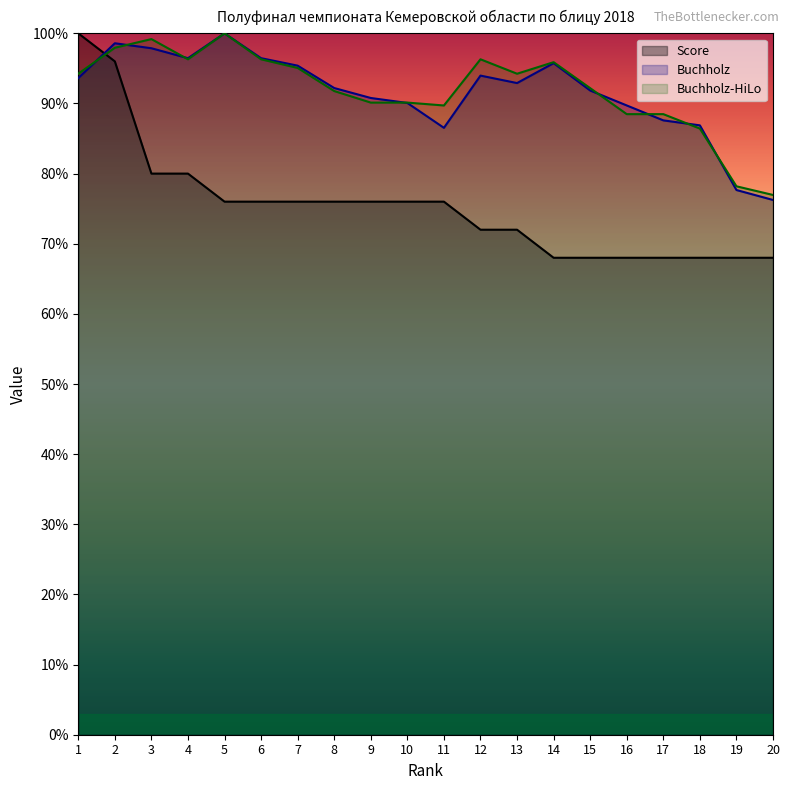

True or false: Score and Buchholz-HiLo intersect in this chart.

True